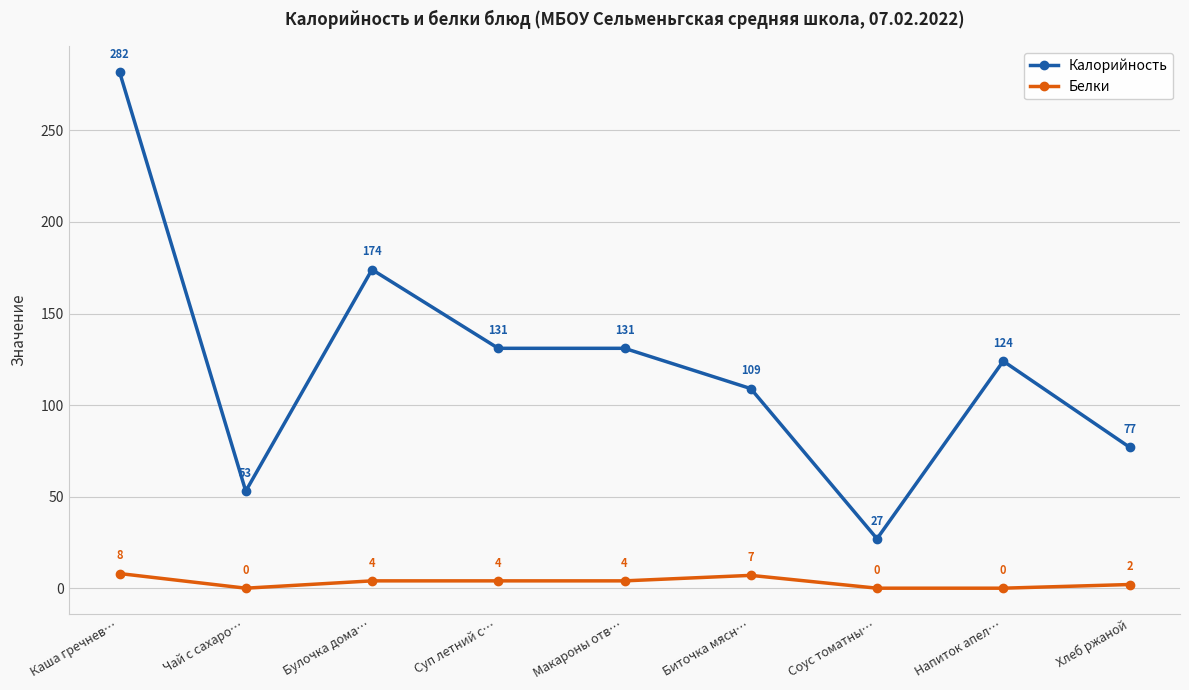

What is the approximate value of Белки at Каша гречнев…?

8